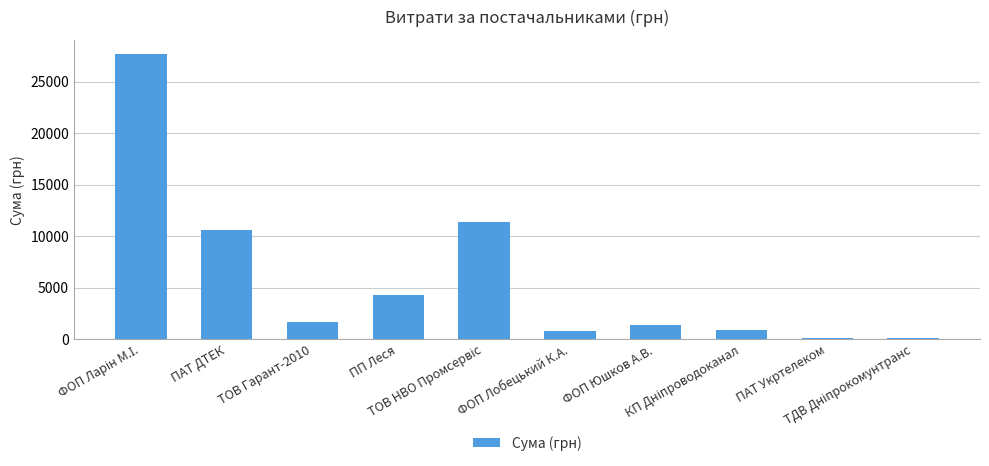

What is the maximum value shown in the chart?

27662.8